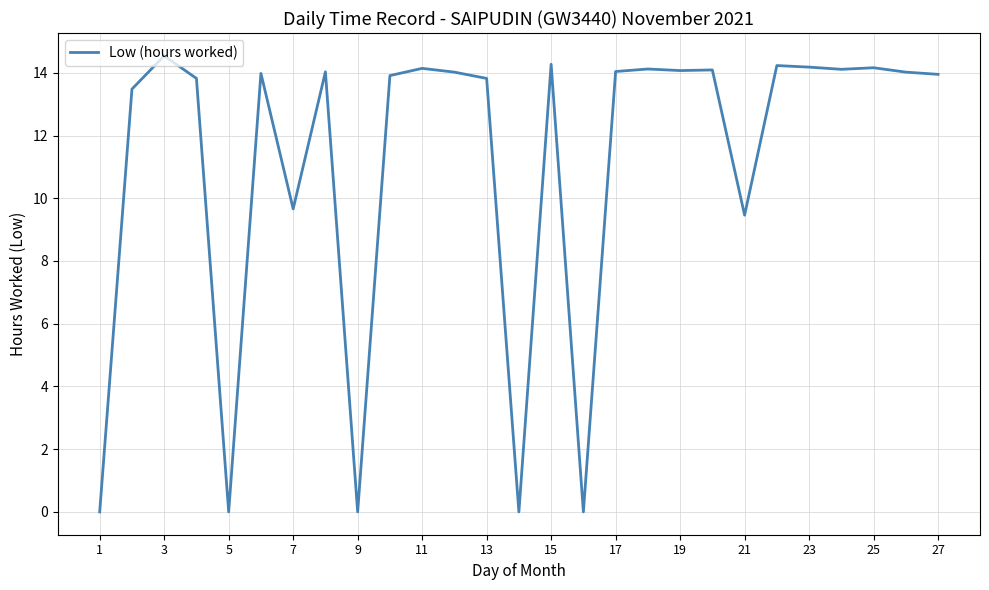

What is the difference between the maximum and minimum values?

14.5